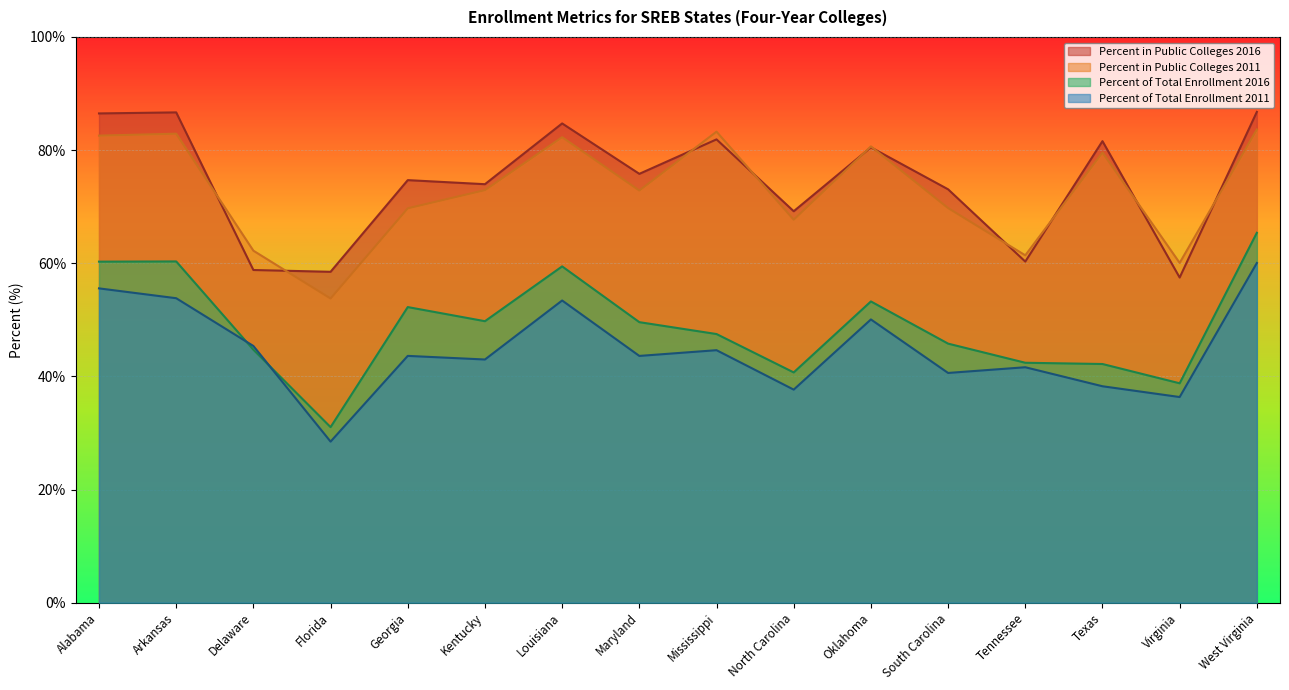

At which category is the sum across all series the highest?

West Virginia